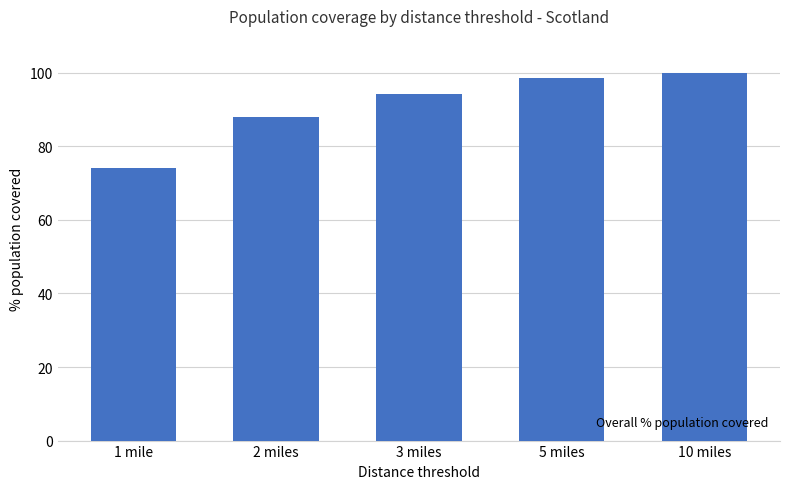

How many bars are there in total?

5